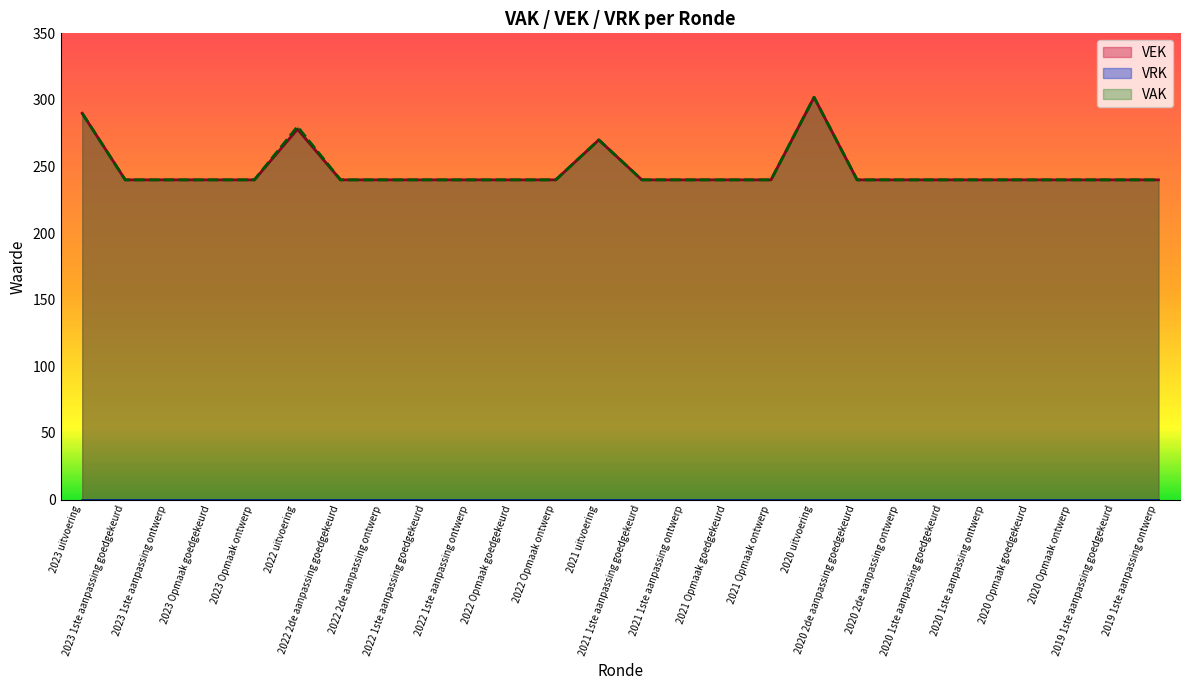

What is the label of the 11th point from the left?

2022 Opmaak goedgekeurd